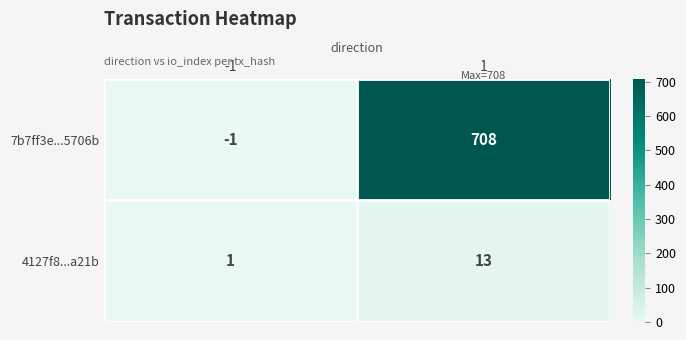

List the series in order of their overall mean, lowest first.

4127f8...a21b, 7b7ff3e...5706b